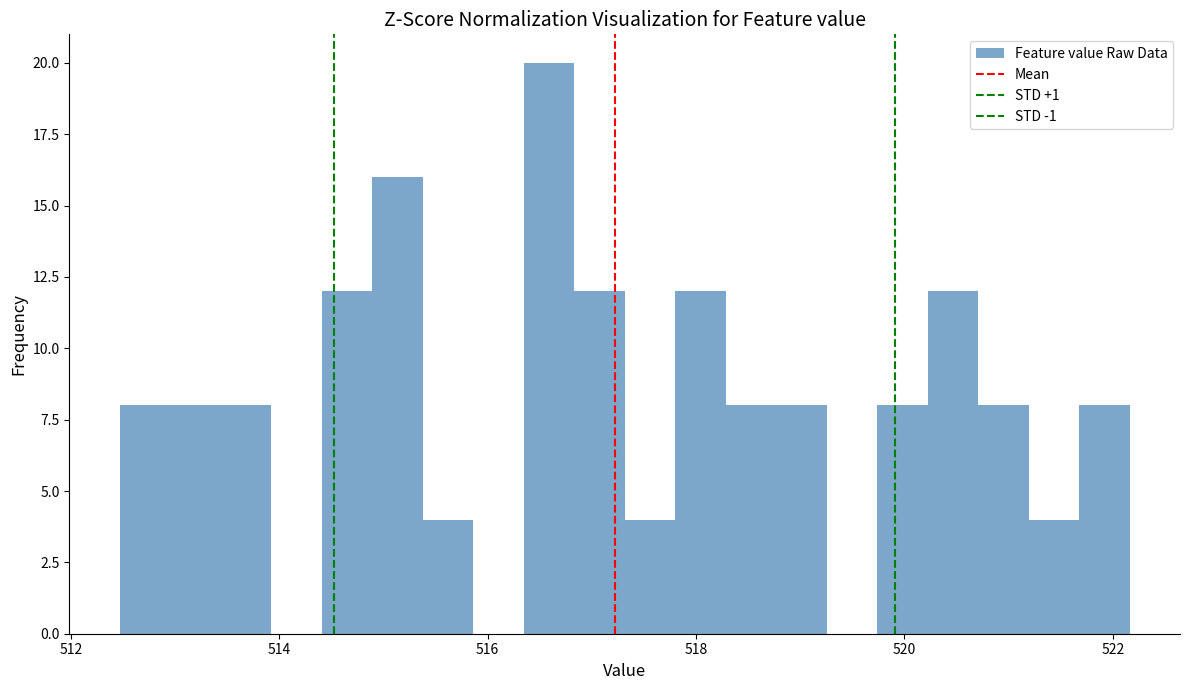

Around what value on the x-axis is the tallest bar? Give the approximate position of its centre, as read against the axis.

516.6